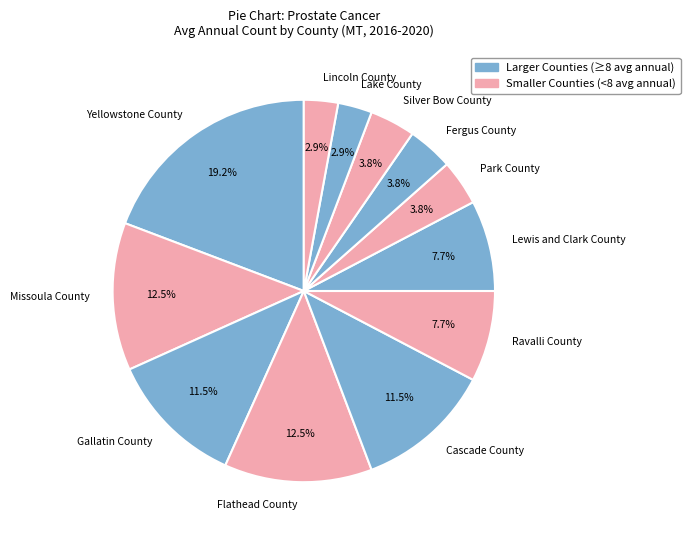

How many slices are in this pie chart?

12